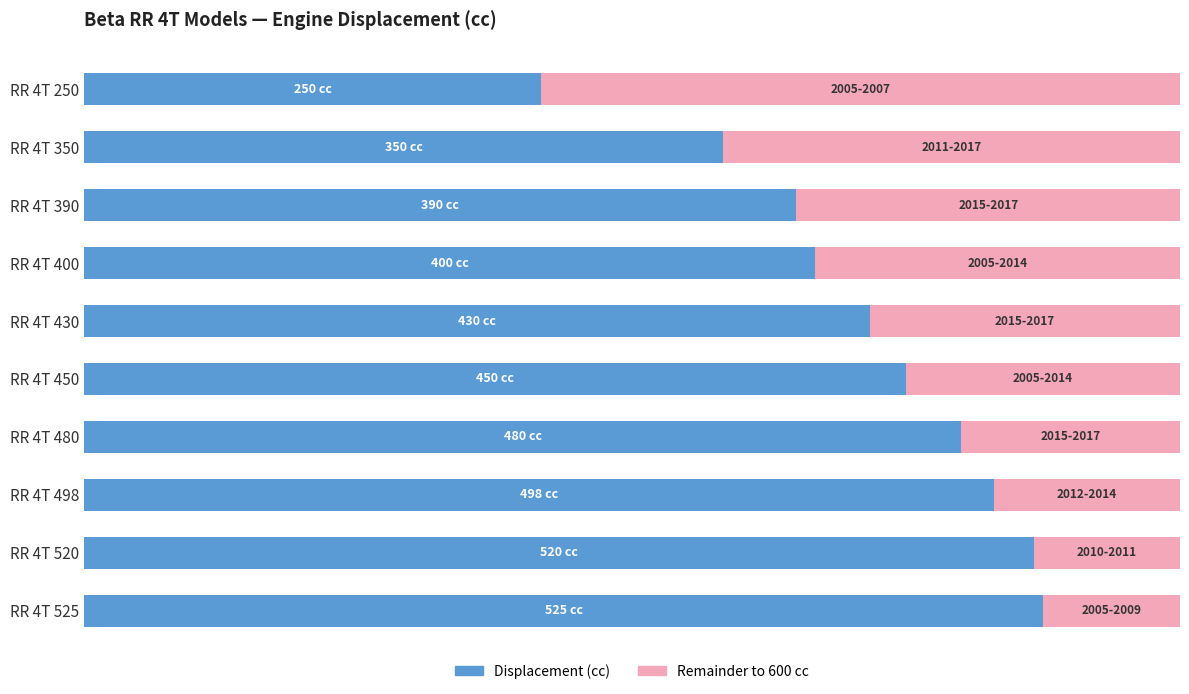

Reading left to right, transcribe all the data shown in this chart.

Remainder (cc to 600): 350	250	210	200	170	150	120	102	80	75
Displacement (cc): 250	350	390	400	430	450	480	498	520	525